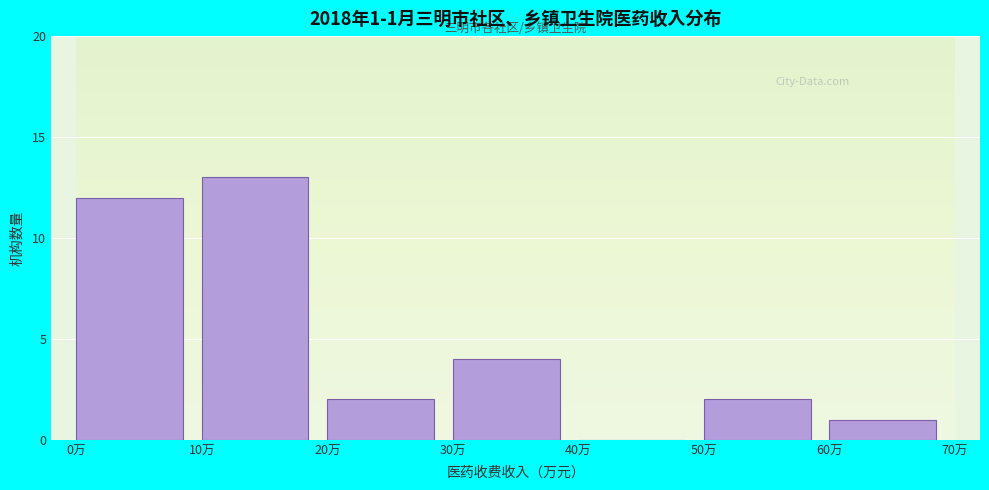

Which range on the x-axis has the tallest bar?

10 to 20